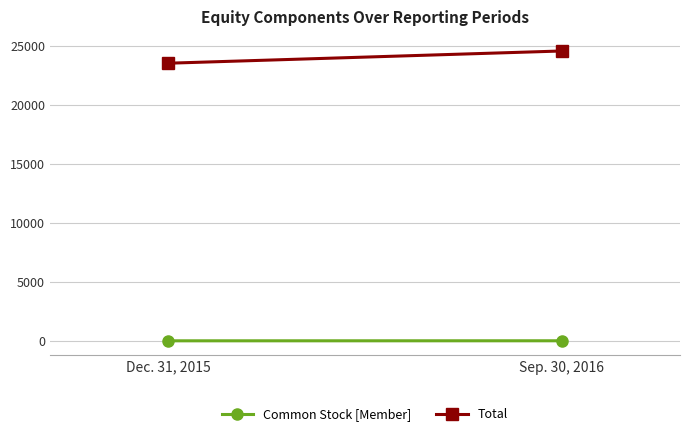

List the series in order of their overall mean, highest first.

Total, Common Stock [Member]